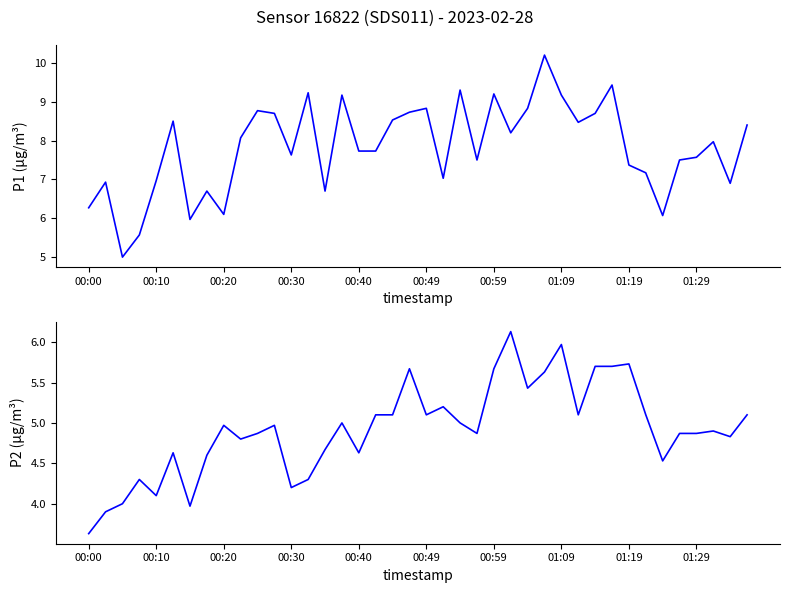

Reading left to right, list all the values displayed in this chart.

P1: 6.3	6.9	5.0	5.6	7.0	8.5	6.0	6.7	6.1	8.1	8.8	8.7	7.6	9.2	6.7	9.2	7.7	7.7	8.5	8.7	8.8	7.0	9.3	7.5	9.2	8.2	8.8	10.2	9.2	8.5	8.7	9.4	7.4	7.2	6.1	7.5	7.6	8.0	6.9	8.4
P2: 3.6	3.9	4.0	4.3	4.1	4.6	4.0	4.6	5.0	4.8	4.9	5.0	4.2	4.3	4.7	5.0	4.6	5.1	5.1	5.7	5.1	5.2	5.0	4.9	5.7	6.1	5.4	5.6	6.0	5.1	5.7	5.7	5.7	5.1	4.5	4.9	4.9	4.9	4.8	5.1